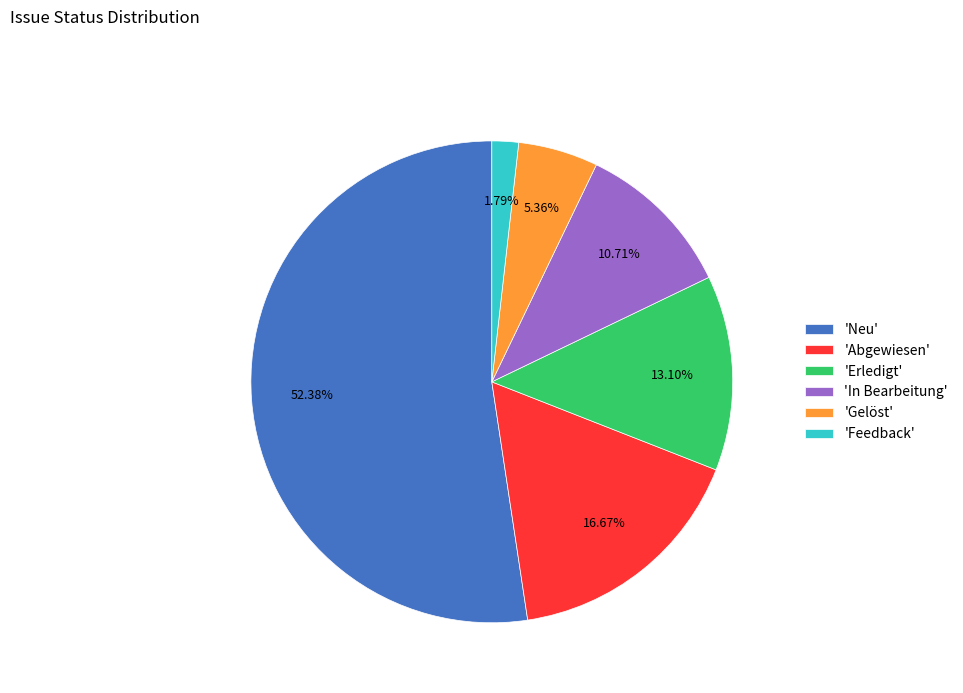

Which slice represents more than half of the pie?

'Neu'